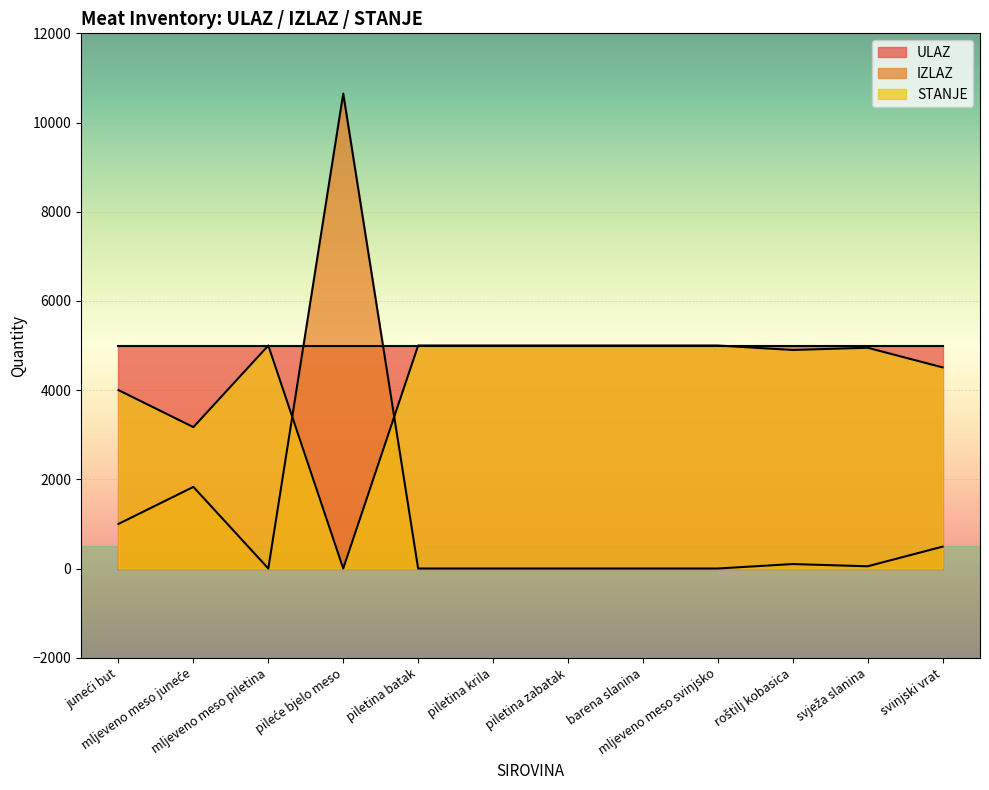

At piletina zabatak, list the series in order from smallest to largest.

IZLAZ, ULAZ, STANJE